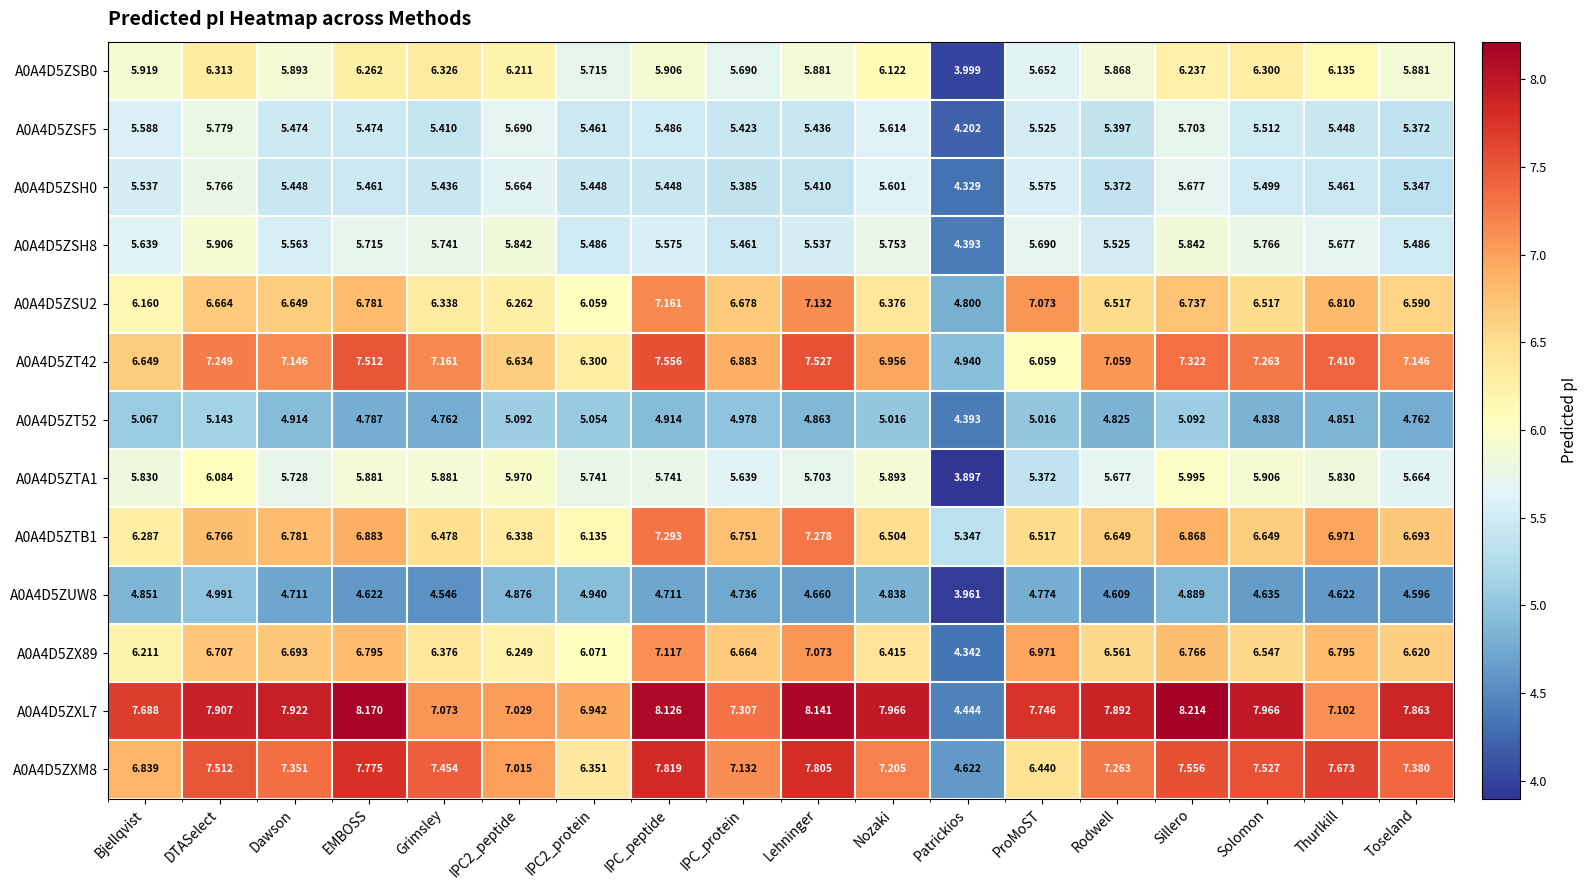

Is the value of A0A4D5ZUW8 at IPC_peptide greater than the value of A0A4D5ZSU2 at Bjellqvist?

No